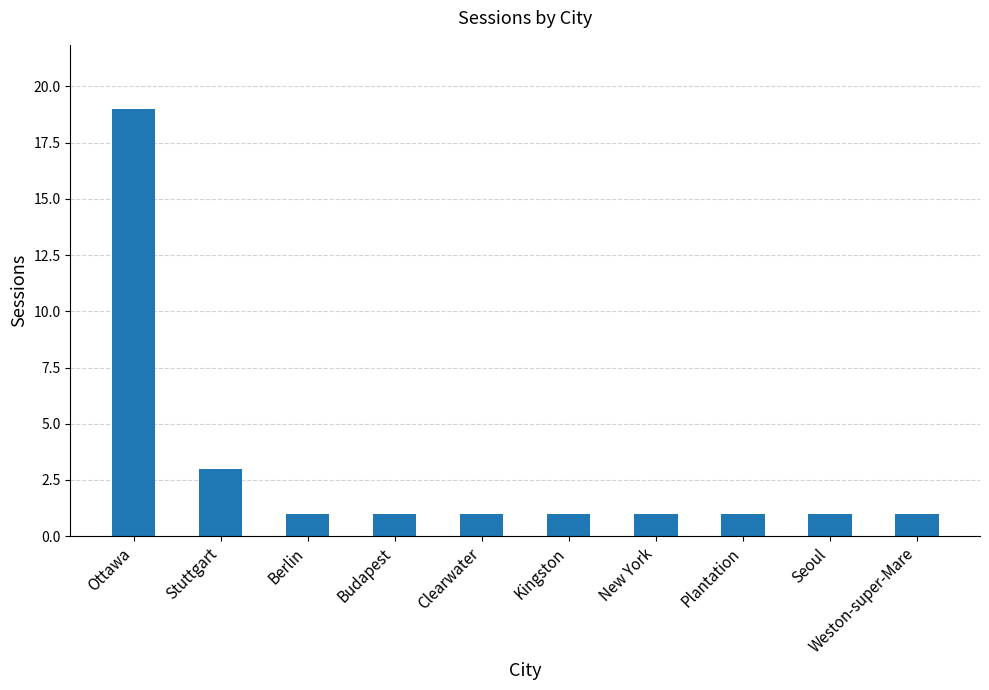

What is the label of the 7th bar from the left?

New York